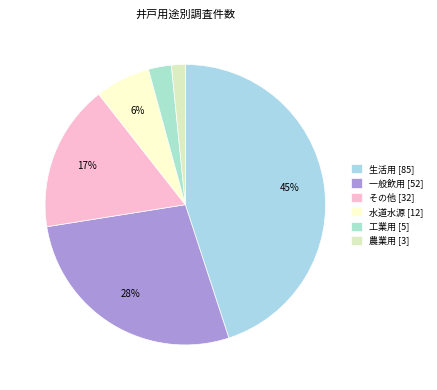

What is the largest slice in the pie chart?

生活用